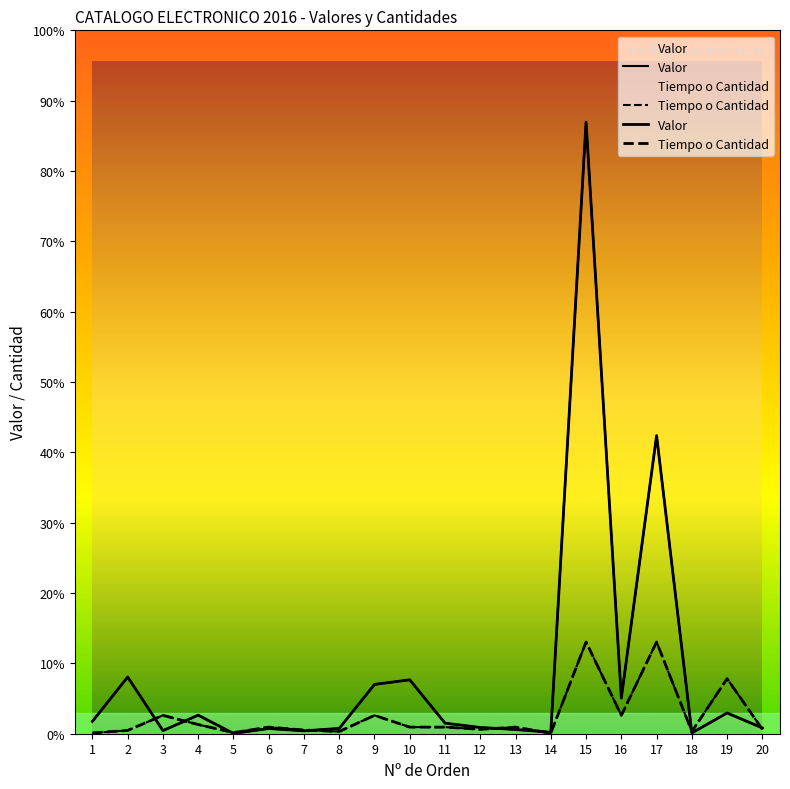

What is the difference between the Valor values at 1 and 8?

13.3